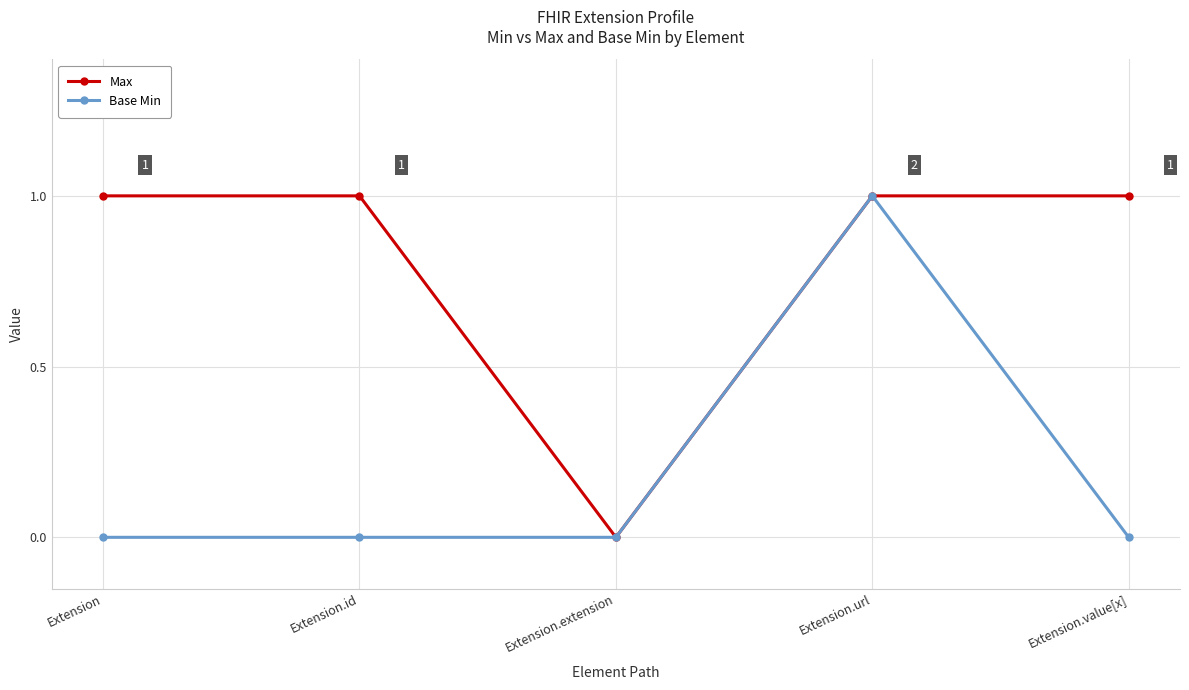

The Max series shows 0 at Extension. True or false?

False